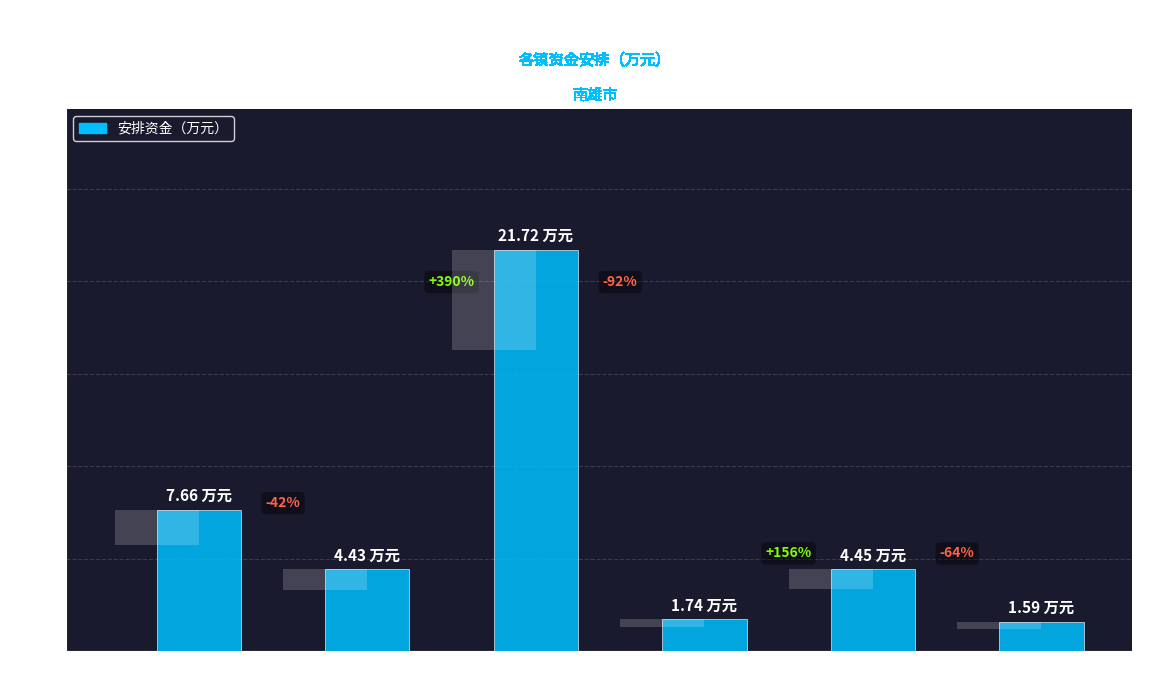

Which has a higher value, 珠玑镇 or 江头镇?

珠玑镇